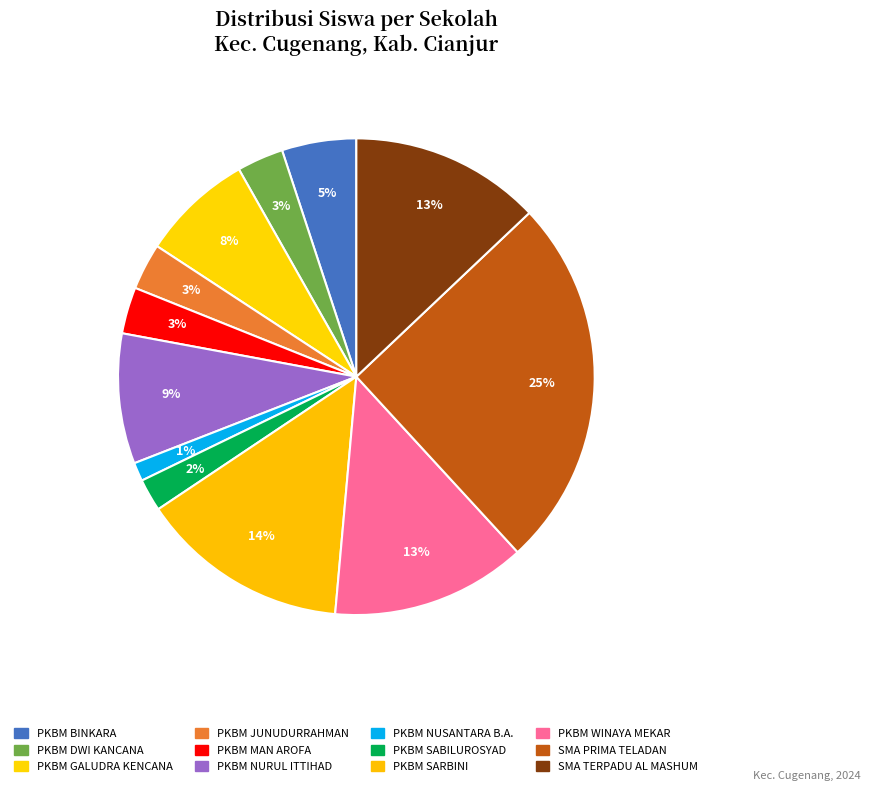

How many segments does this pie chart have?

12